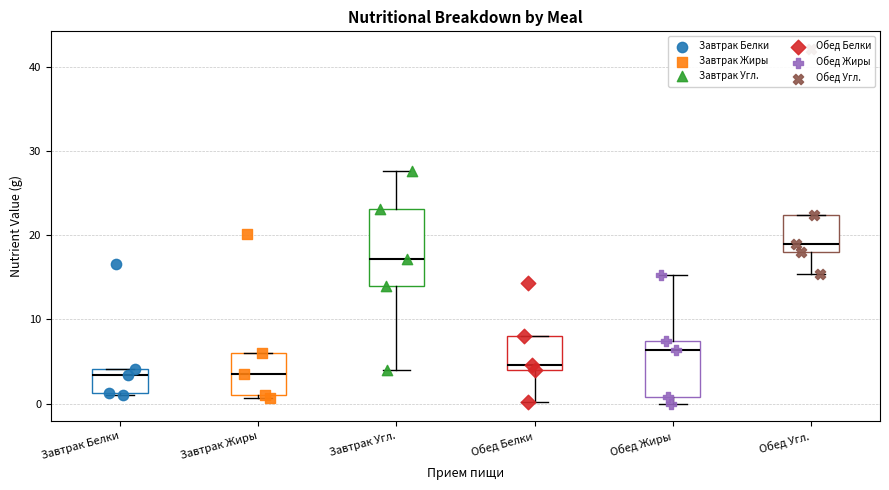

Reading left to right, read every box against the y-axis: the position of its median line, the range the box covers, and the ends of its whiskers. The values are not printed on the chart, so give them approximately, as read against the axis.

Завтрак Белки: median 3, box 1 to 4, whiskers 1 to 4
Завтрак Жиры: median 4, box 1 to 6, whiskers 1 (just below the box's lower edge) to 6
Завтрак Угл.: median 17, box 14 to 23, whiskers 4 to 28
Обед Белки: median 5, box 4 to 8, whiskers 0 to 8
Обед Жиры: median 6, box 1 to 7, whiskers 0 to 15
Обед Угл.: median 19, box 18 to 22, whiskers 15 to 22